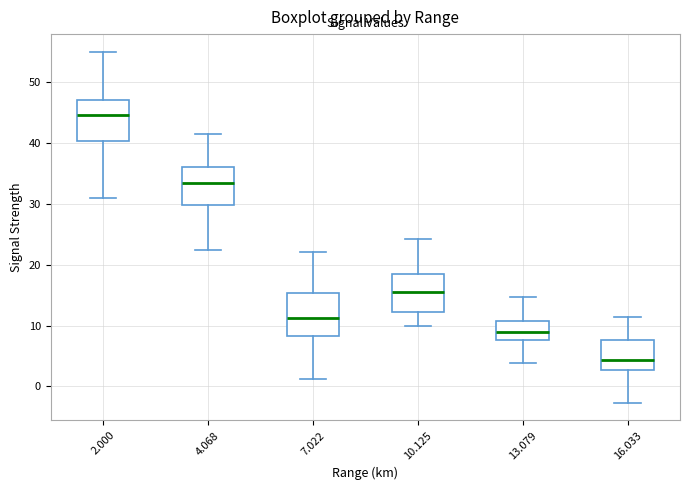

Reading left to right, transcribe this box plot: for each box, give where its median line is, the range the box spans, and where its two whiskers end, as read against the y-axis. The values are not printed on the chart, so give them approximately, as read against the axis.

2.000: median 45, box 40 to 47, whiskers 31 to 55
4.068: median 33, box 30 to 36, whiskers 22 to 41
7.022: median 11, box 8 to 15, whiskers 1 to 22
10.125: median 16, box 12 to 18, whiskers 10 to 24
13.079: median 9, box 8 to 11, whiskers 4 to 15
16.033: median 4, box 3 to 8, whiskers -3 to 11